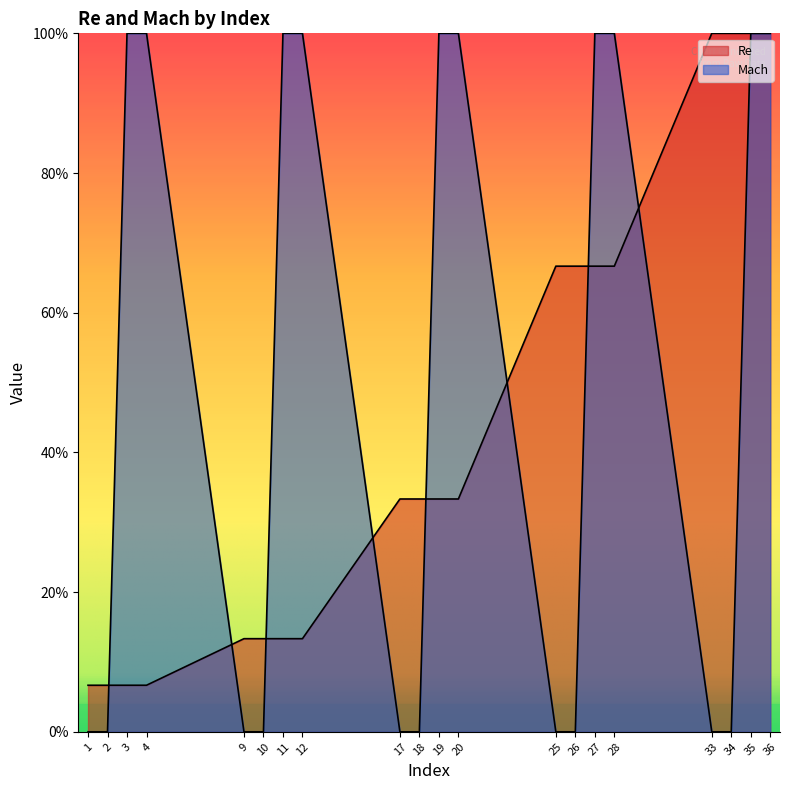

Reading left to right, what are all the values shown in this chart?

Re: 1=0.1	2=0.1	3=0.1	4=0.1	9=0.1	10=0.1	11=0.1	12=0.1	17=0.3	18=0.3	19=0.3	20=0.3	25=0.7	26=0.7	27=0.7	28=0.7	33=1.0	34=1.0	35=1.0	36=1.0
Mach: 1=0.0	2=0.0	3=1.0	4=1.0	9=0.0	10=0.0	11=1.0	12=1.0	17=0.0	18=0.0	19=1.0	20=1.0	25=0.0	26=0.0	27=1.0	28=1.0	33=0.0	34=0.0	35=1.0	36=1.0